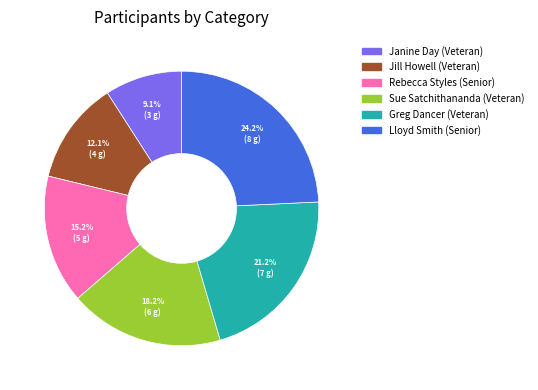

True or false: Jill Howell (Veteran) accounts for 3% of the total.

False